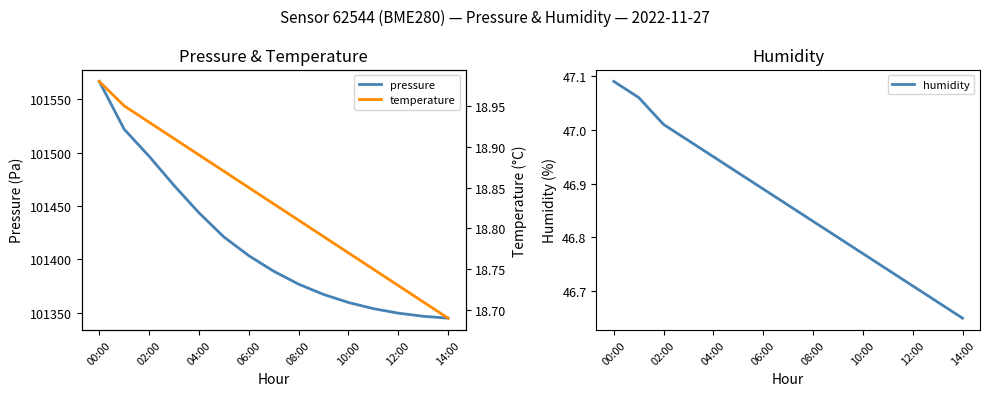

What is the label of the 4th point from the right?

11